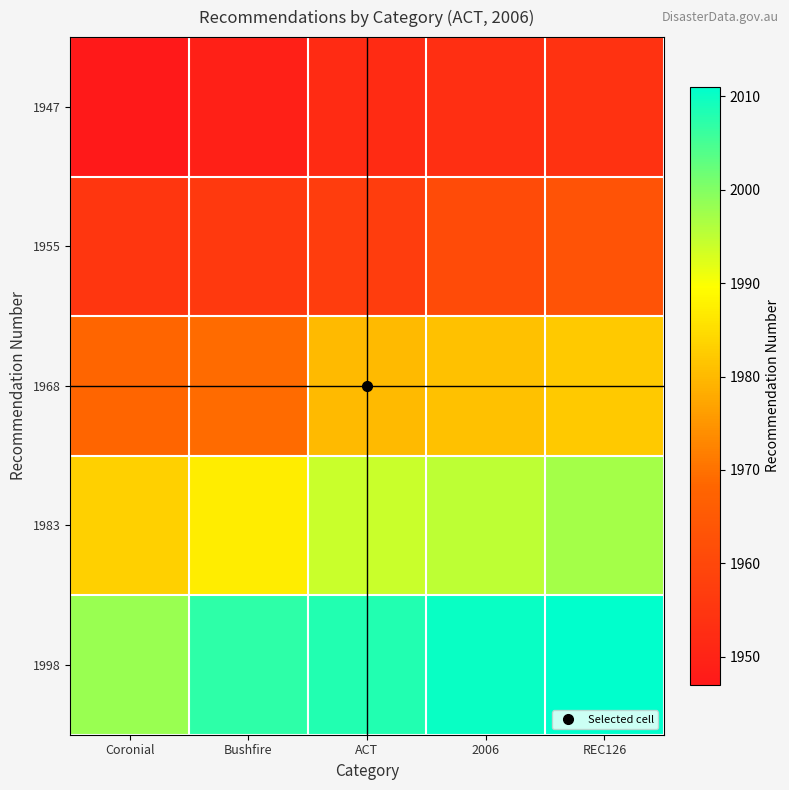

What is the total value across all series at Bushfire?

9868